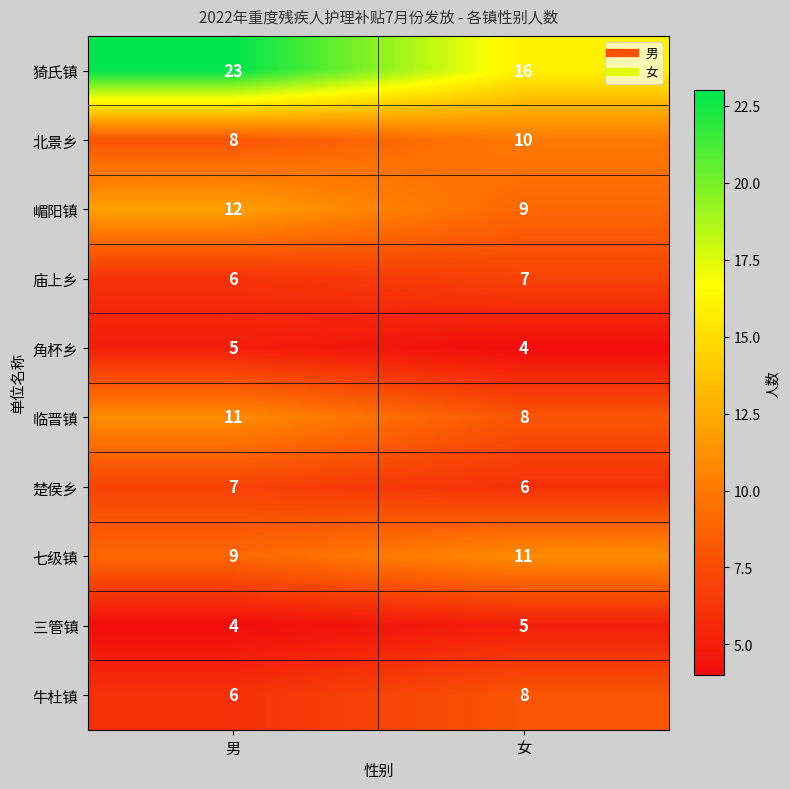

What is the difference between the highest and lowest values at 女?

12